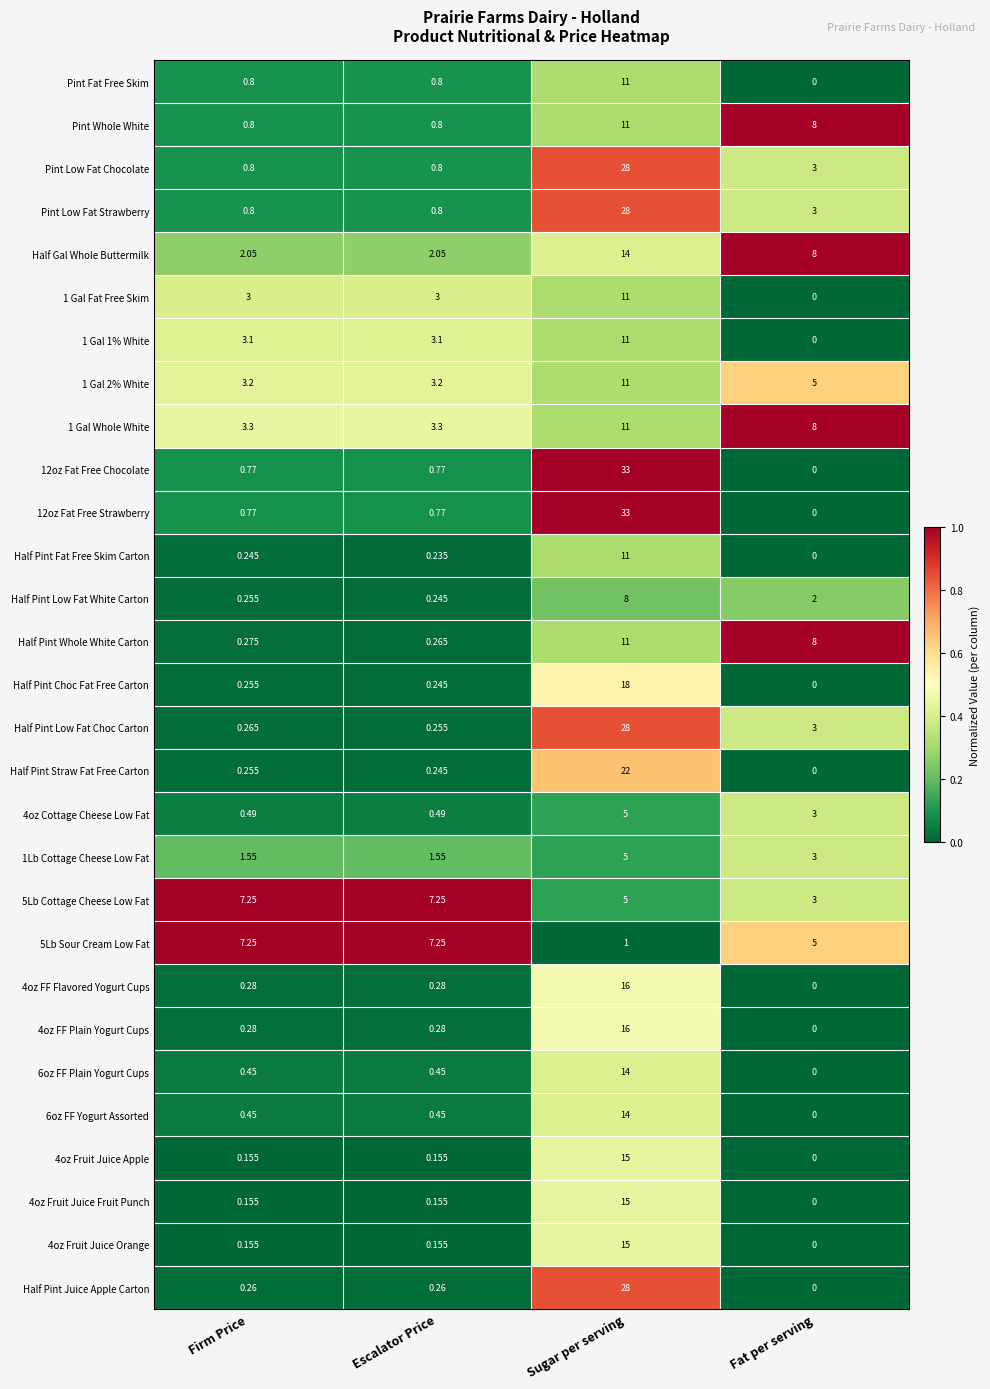

What is the difference between the highest and lowest values at Sugar per serving?

32.0